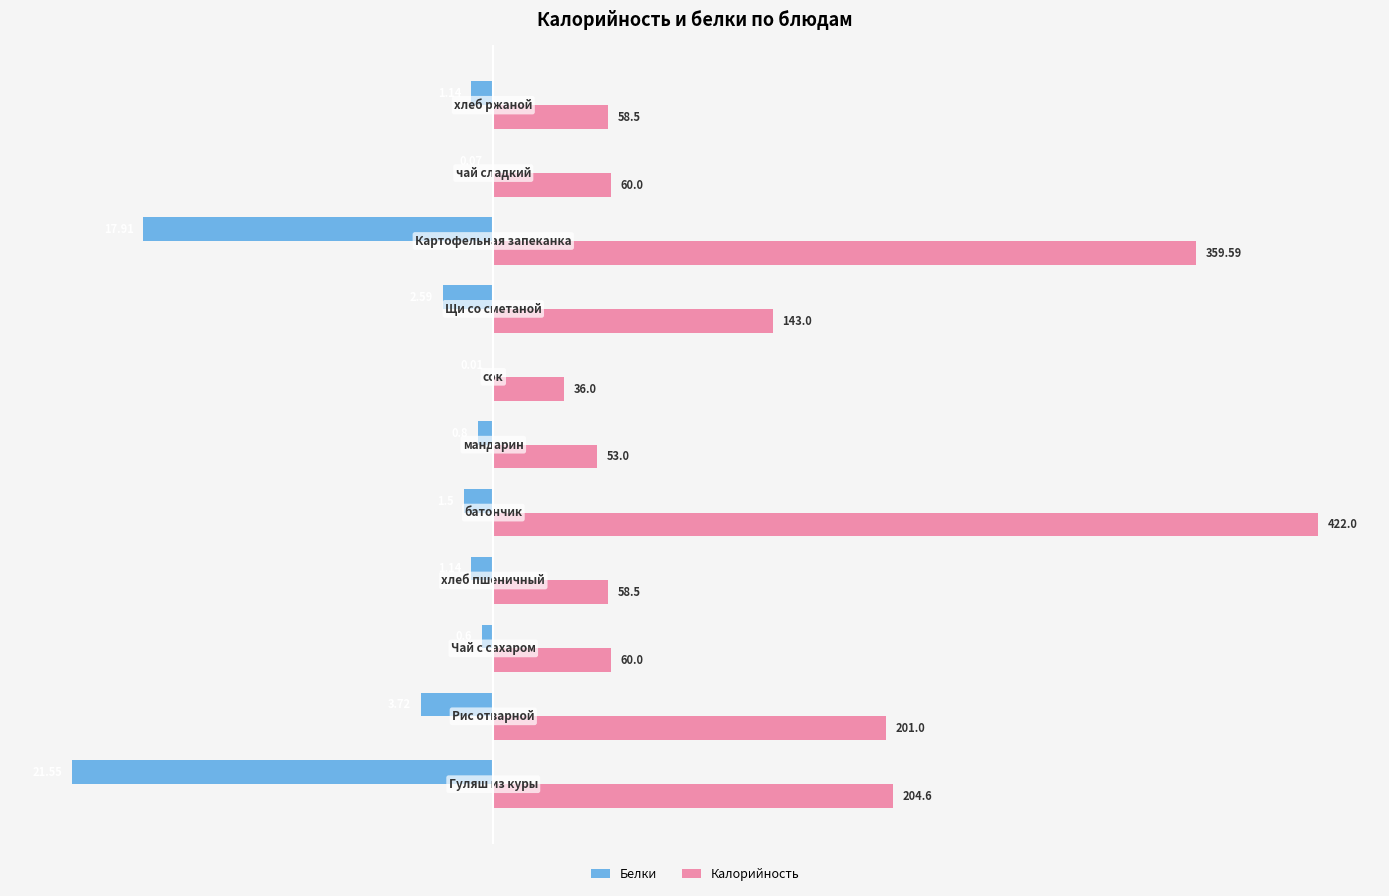

Which series has the largest total across all categories?

Калорийность